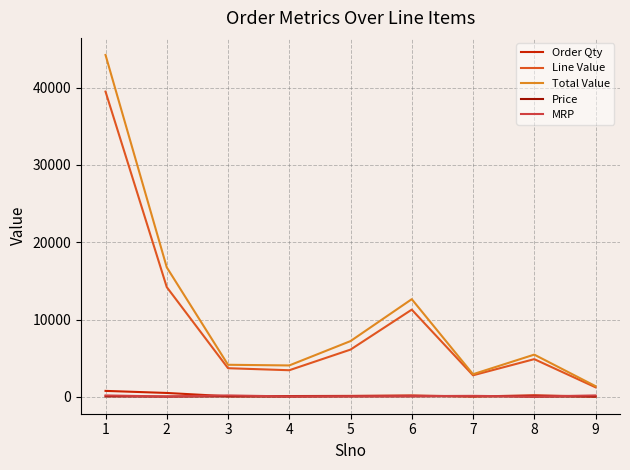

What are all the series names shown in the legend?

Order Qty, Line Value, Total Value, Price, MRP